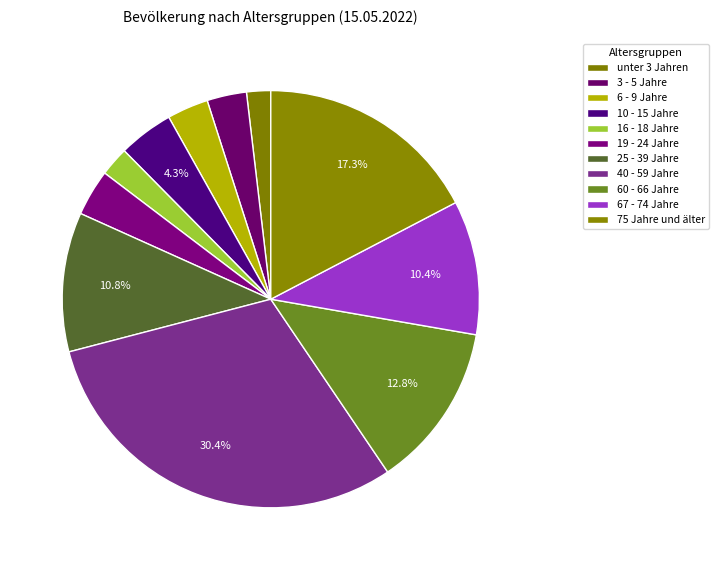

Count the number of slices in the pie.

11